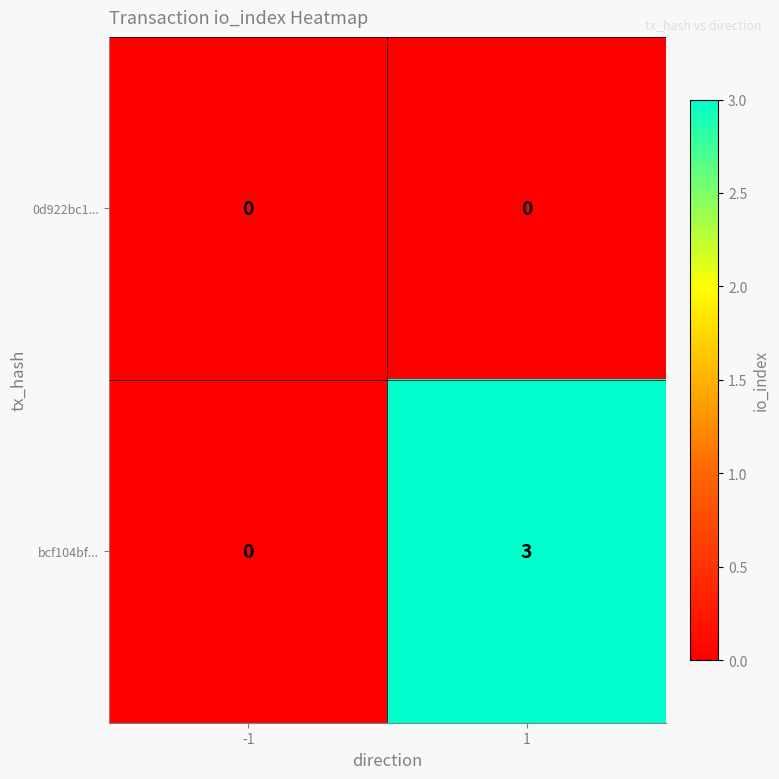

Reading left to right, what are all the values shown in this chart?

0d922bc1...: -1=0	1=0
bcf104bf...: -1=0	1=3